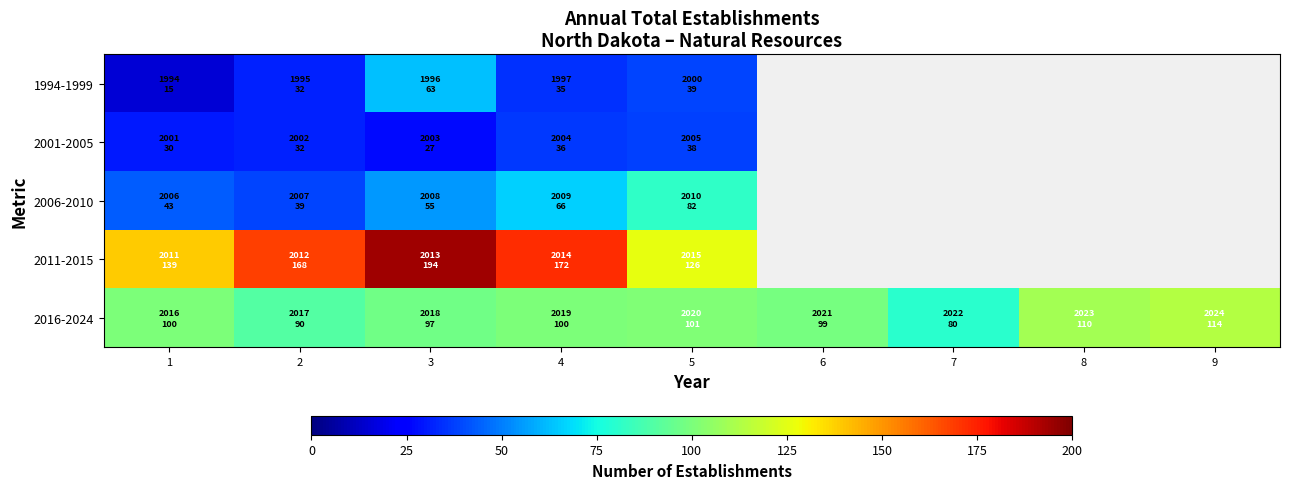

Rank the series at 3 from lowest to highest value.

2001-2005, 2006-2010, 1994-1999, 2016-2024, 2011-2015